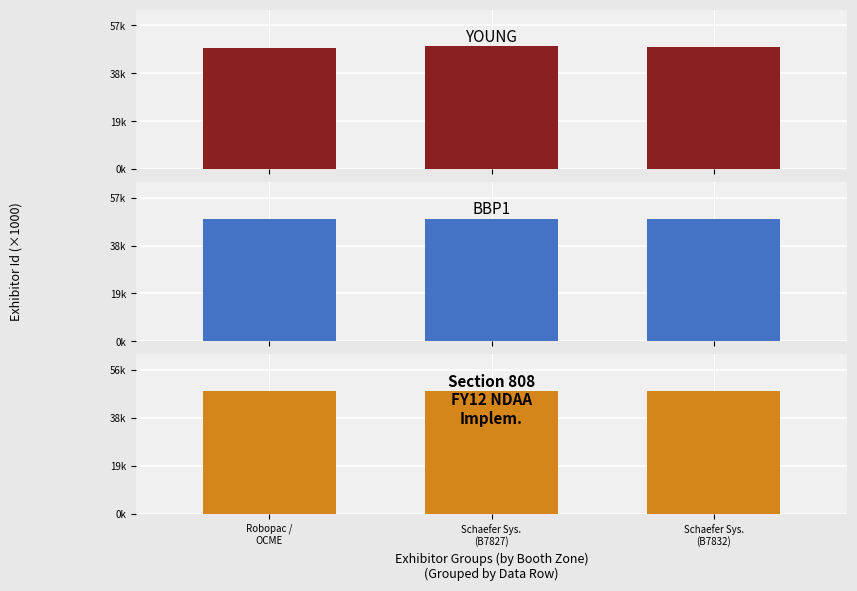

How many series are shown in this chart?

3